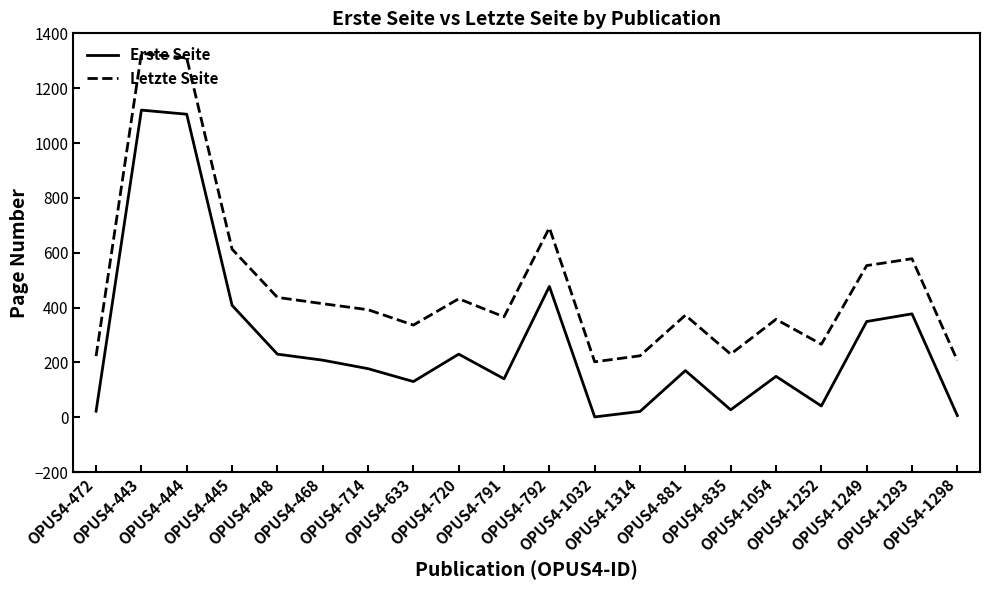

True or false: Letzte Seite and Erste Seite cross at least once.

False